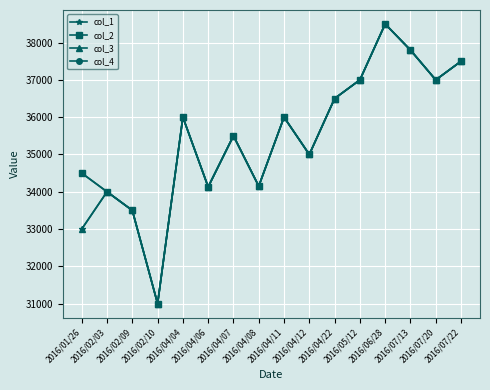

True or false: col_1 and col_3 intersect in this chart.

False